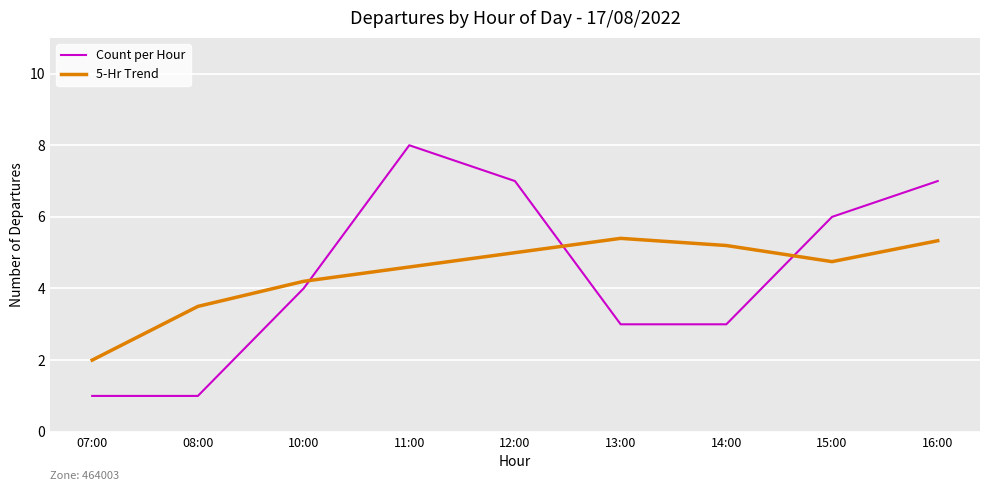

What is the difference between the maximum and minimum values in the Count per Hour series?

7.0